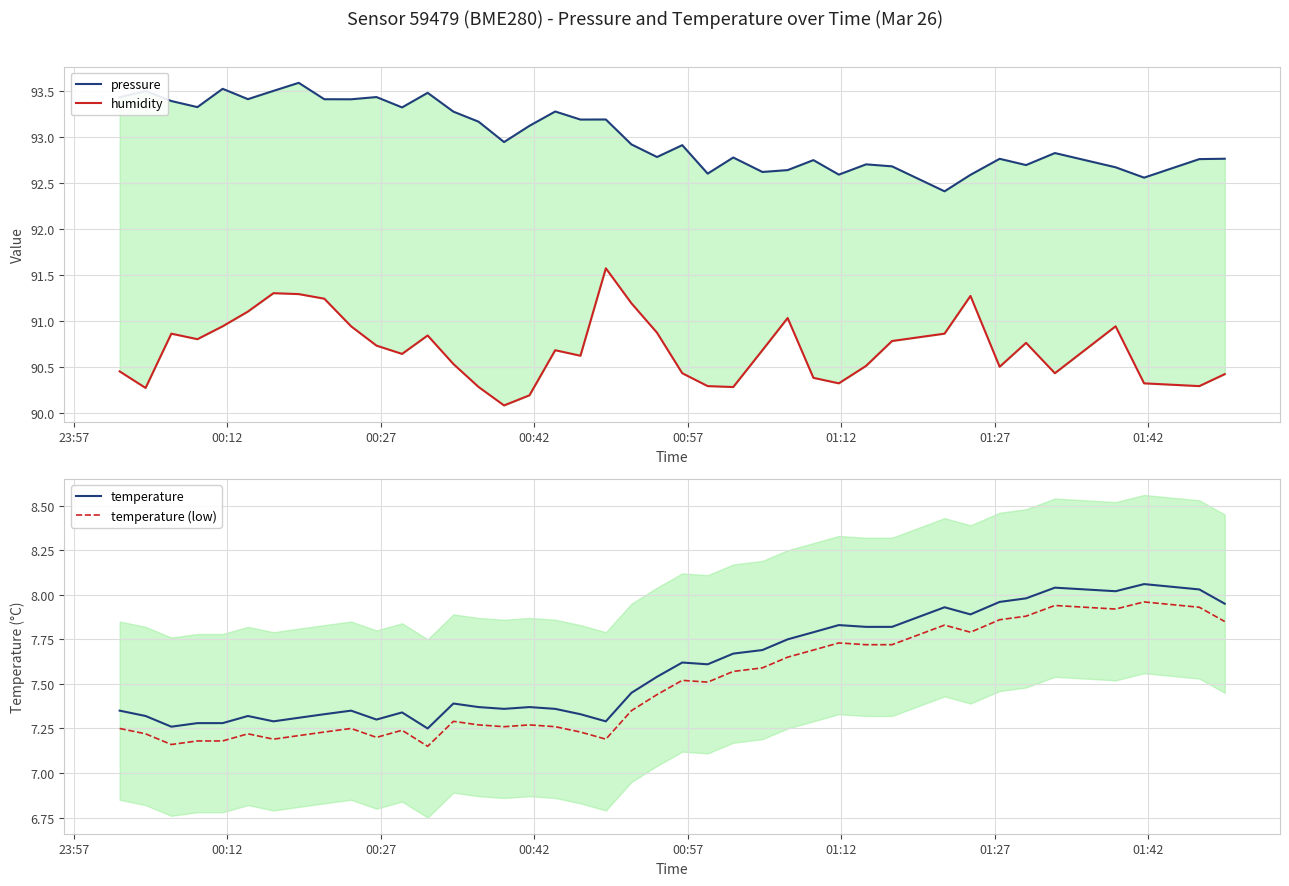

True or false: temperature (low) and temperature cross at least once.

False